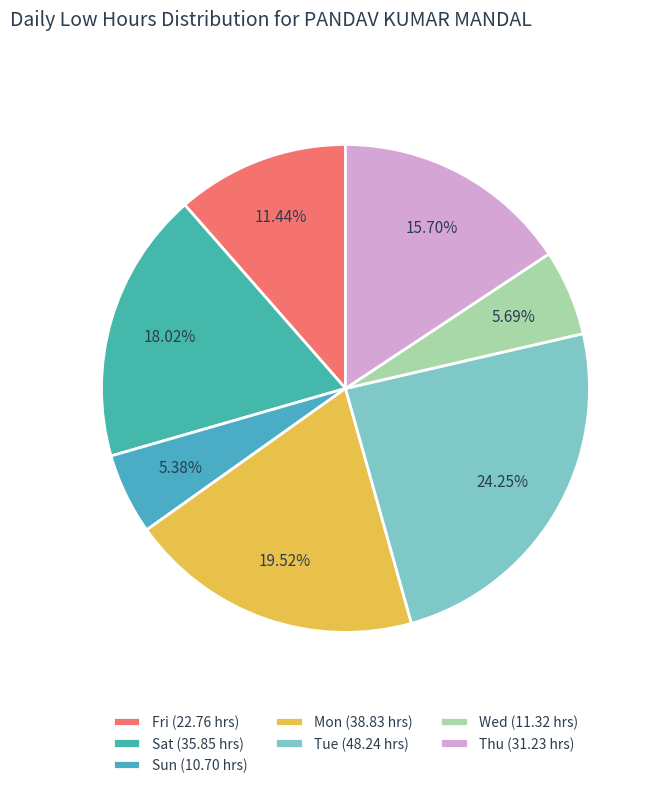

Count the number of slices in the pie.

7